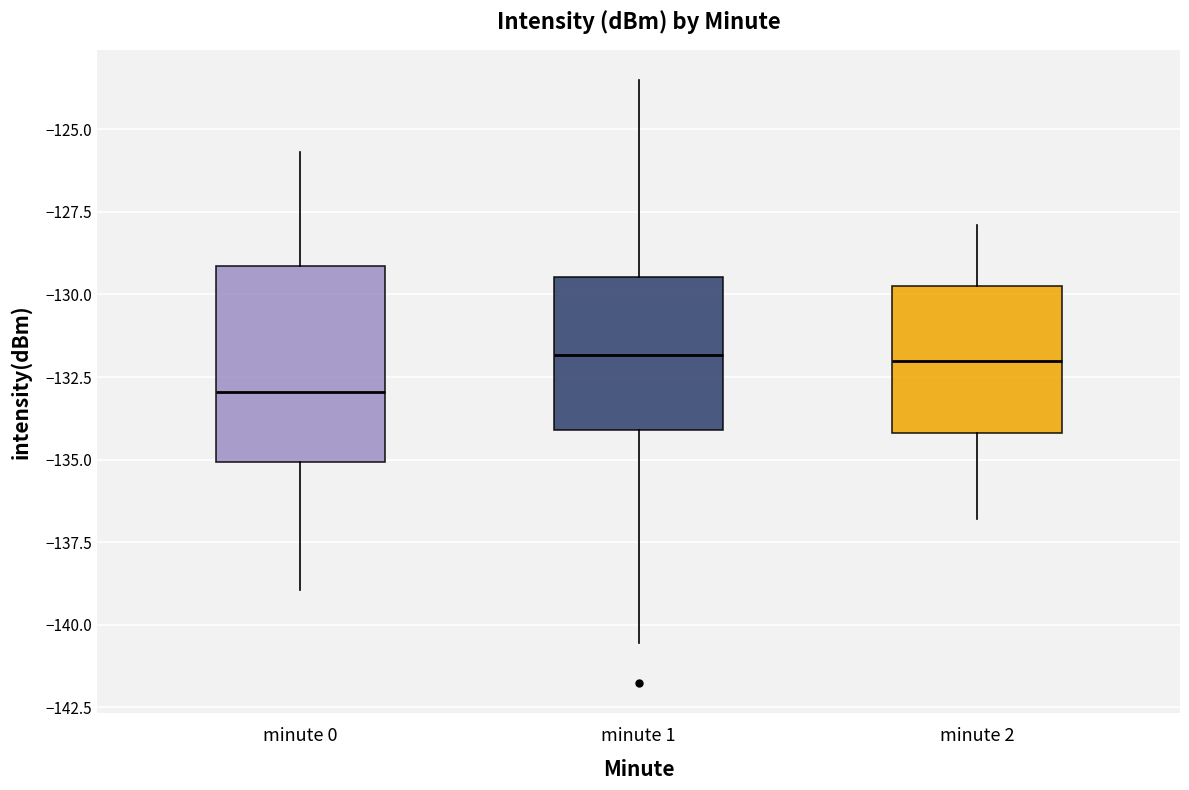

Which box's median line is the lowest?

minute 0